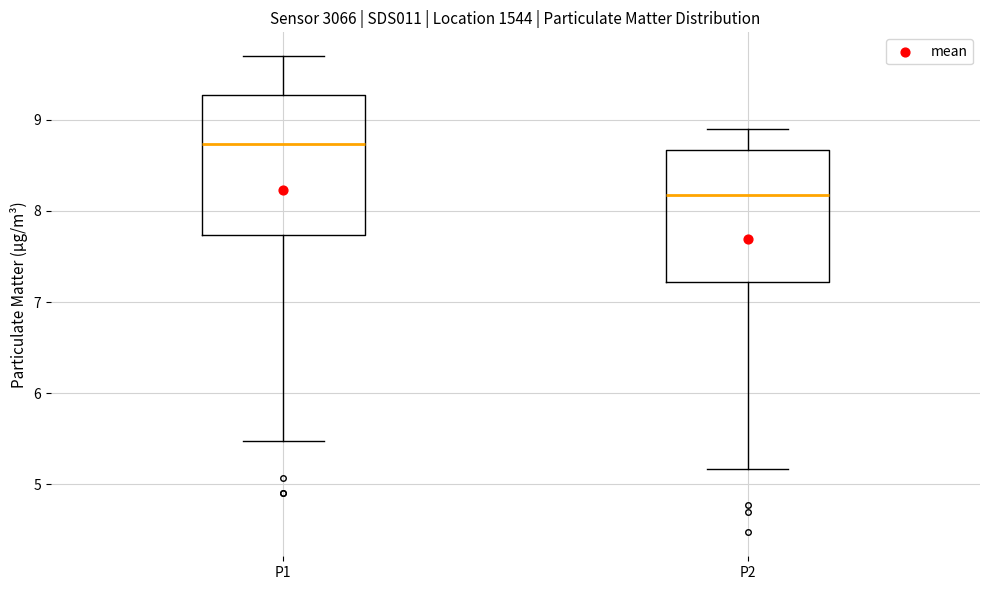

Reading left to right, transcribe this box plot: for each box, give where its median line is, the range the box spans, and where its two whiskers end, as read against the y-axis. The values are not printed on the chart, so give them approximately, as read against the axis.

P1: median 8.7, box 7.7 to 9.3, whiskers 5.5 to 9.7
P2: median 8.2, box 7.2 to 8.7, whiskers 5.2 to 8.9